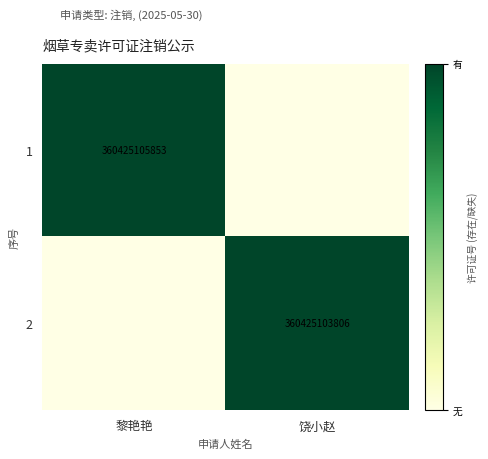

The value of 1 at 黎艳艳 is 133981003063. True or false?

False